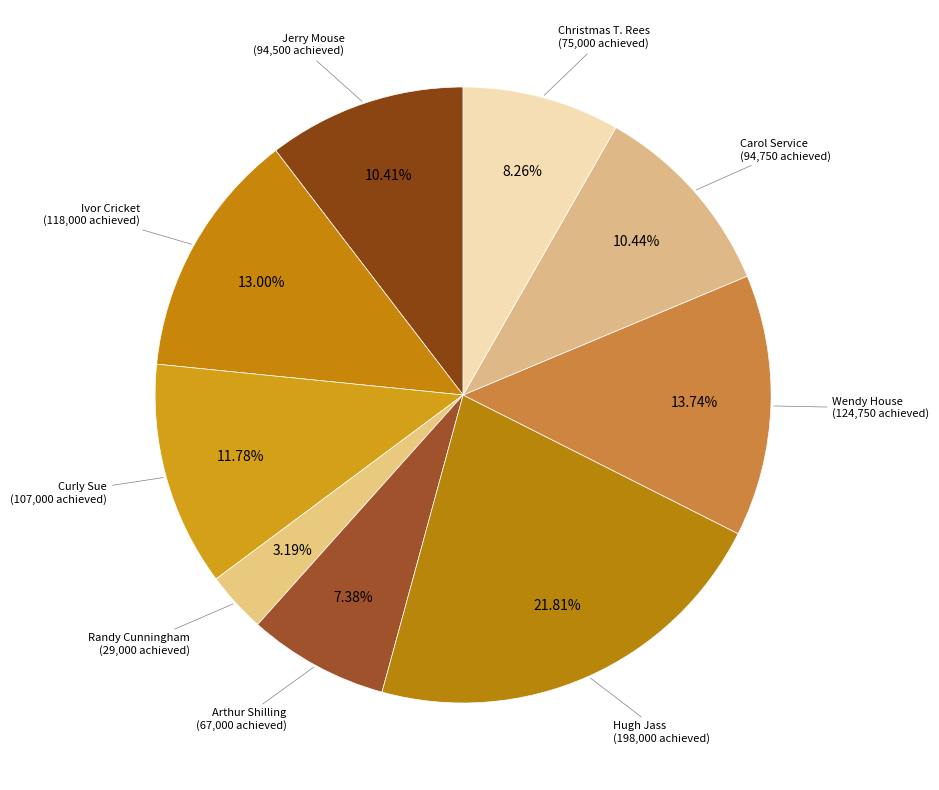

How many slices are in this pie chart?

9